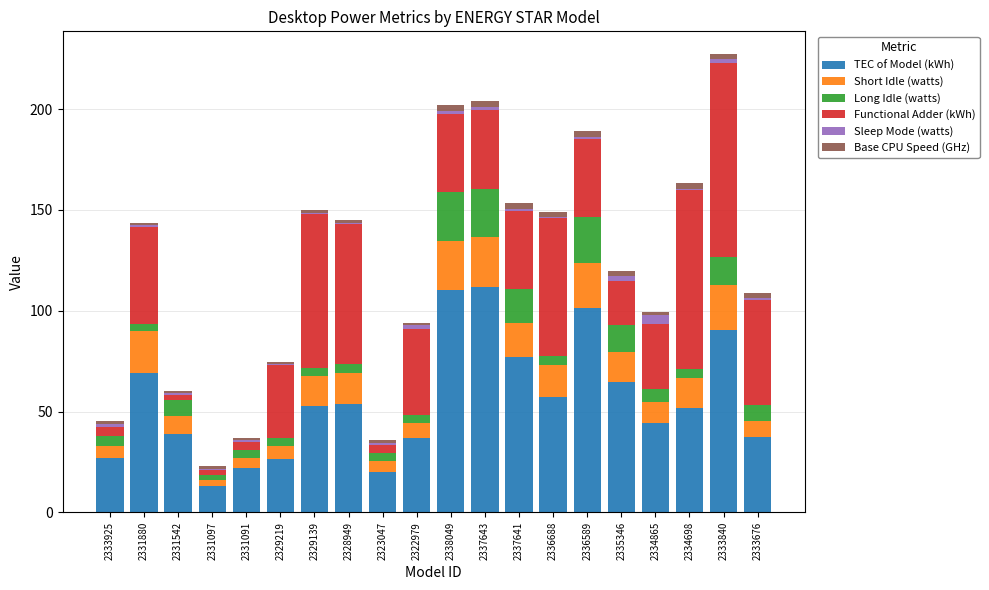

What is the maximum value for TEC of Model (kWh)?

111.6